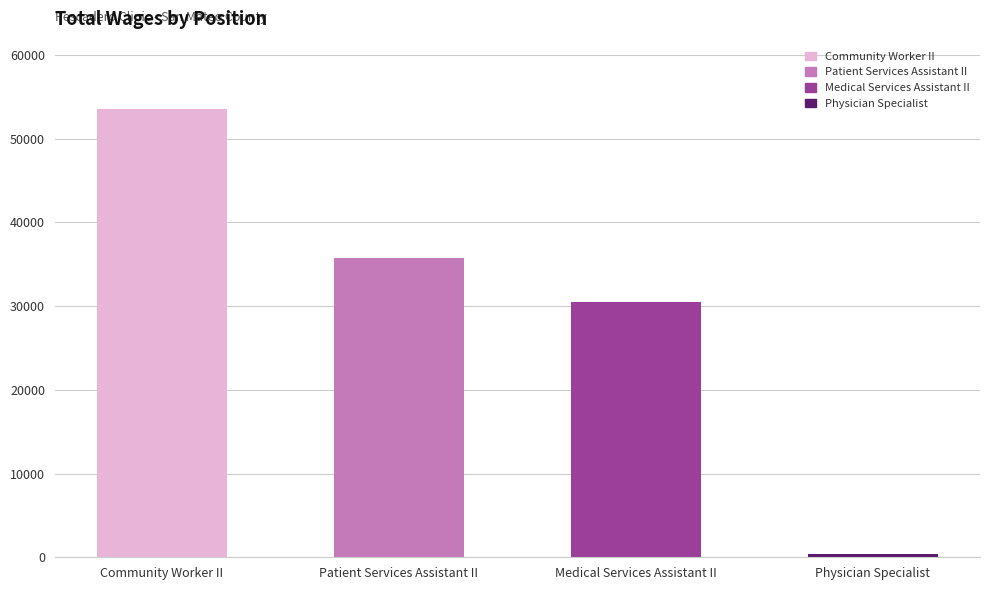

Where does the data first go above 35760?

Community Worker II